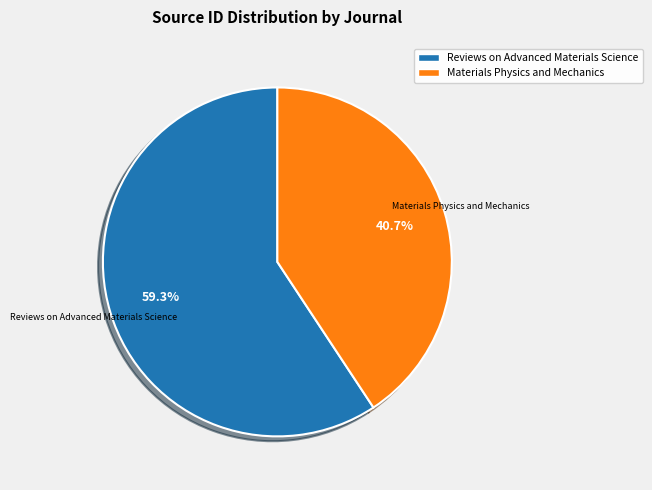

True or false: Reviews on Advanced Materials Science accounts for 59% of the total.

True